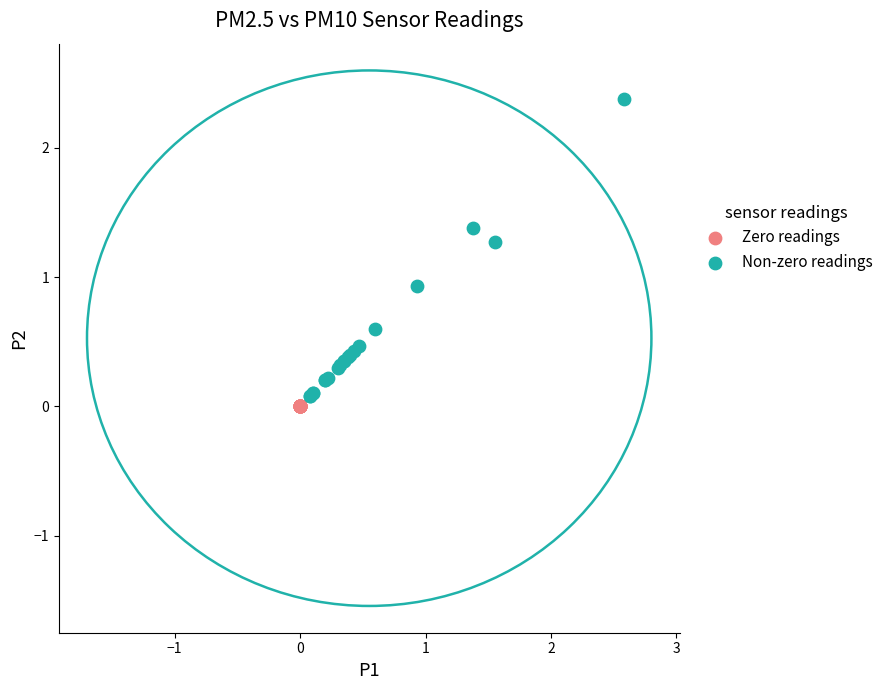

Which series contains the highest Y value?

Non-zero readings